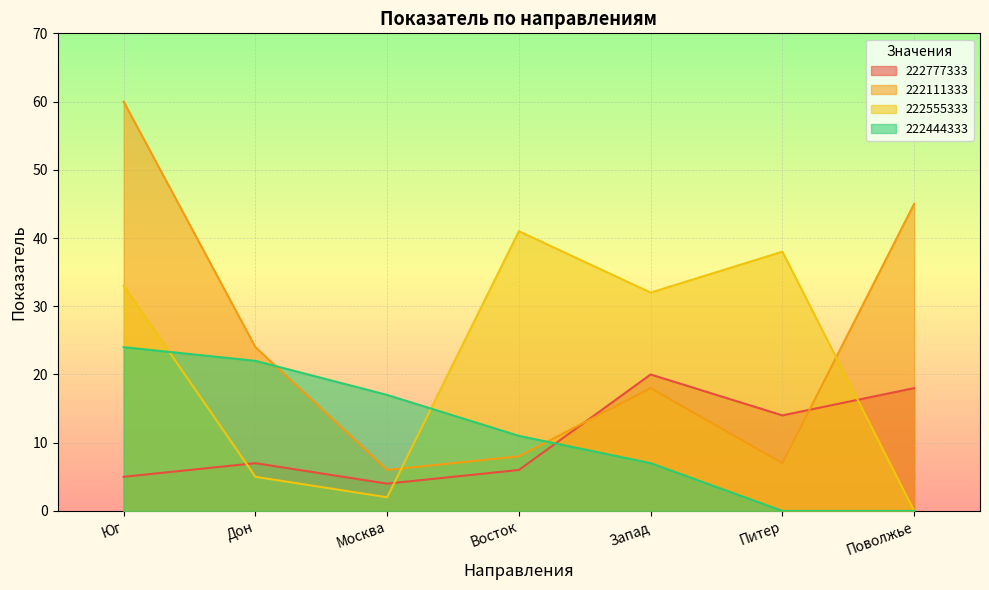

What is the total value across all series at Питер?

59